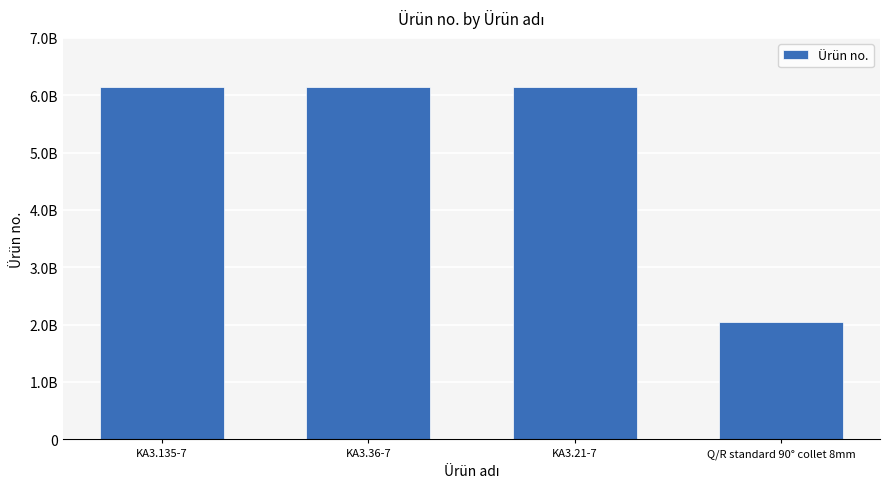

Does the chart contain stacked bars?

No